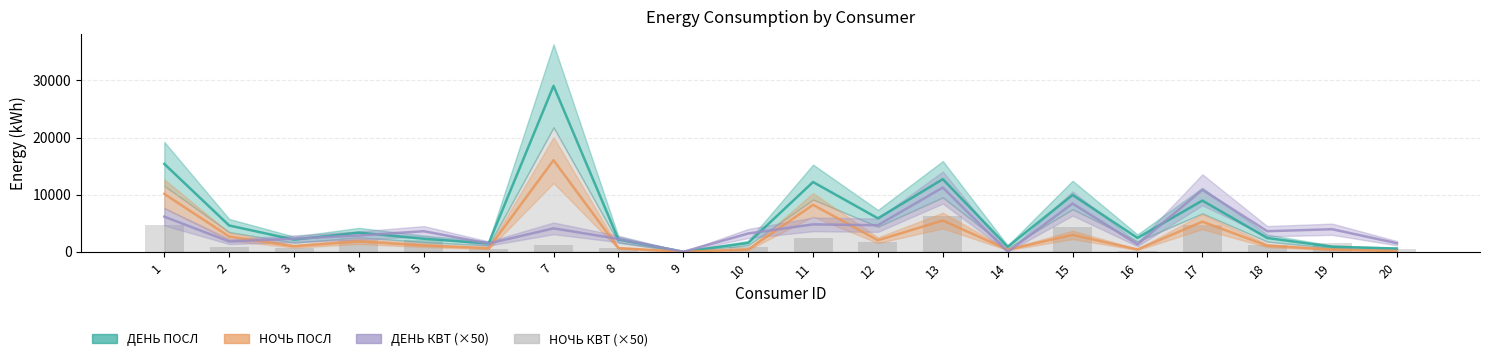

Which category has the highest value in the НОЧЬ КВТ (×50) series?

13